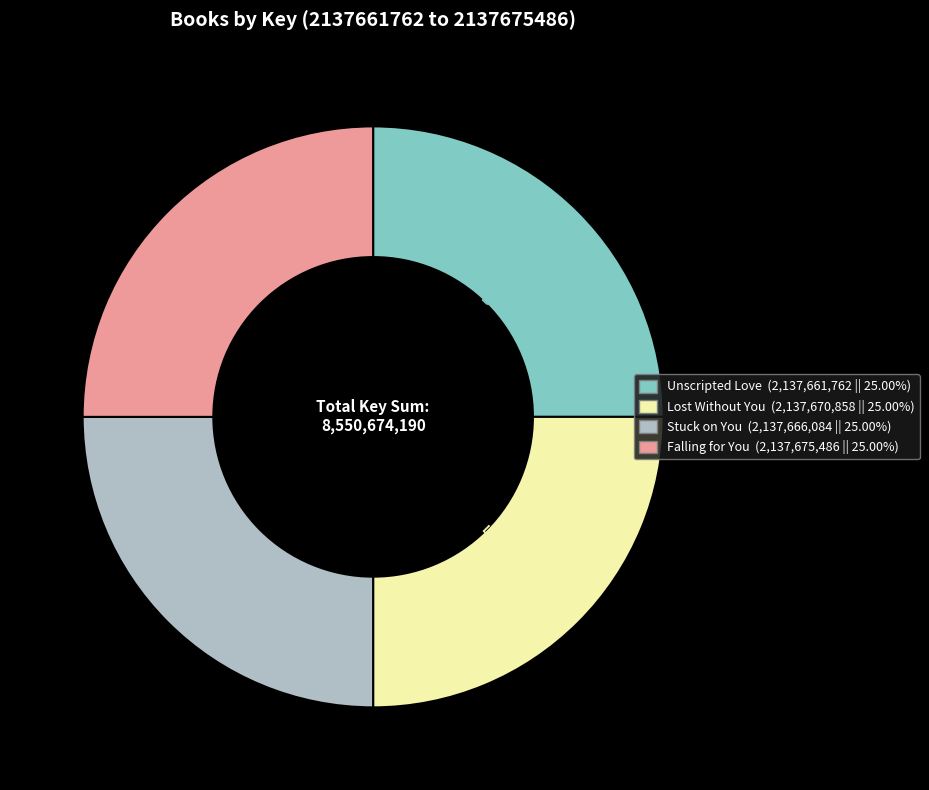

The Falling for You slice represents 11% of the pie. True or false?

False